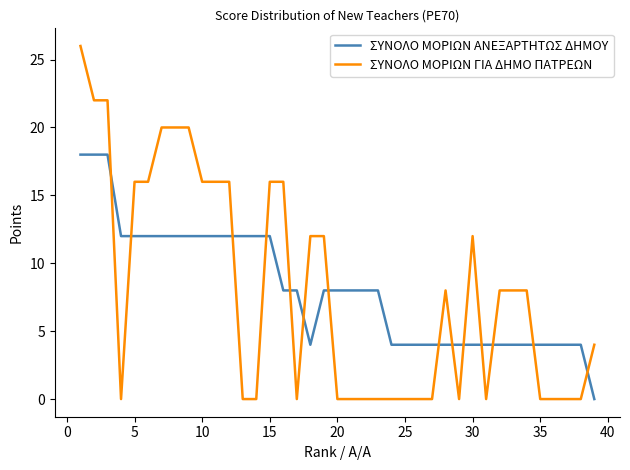

After their last crossing, which series has the higher values: ΣΥΝΟΛΟ ΜΟΡΙΩΝ ΓΙΑ ΔΗΜΟ ΠΑΤΡΕΩΝ or ΣΥΝΟΛΟ ΜΟΡΙΩΝ ΑΝΕΞΑΡΤΗΤΩΣ ΔΗΜΟΥ?

ΣΥΝΟΛΟ ΜΟΡΙΩΝ ΓΙΑ ΔΗΜΟ ΠΑΤΡΕΩΝ